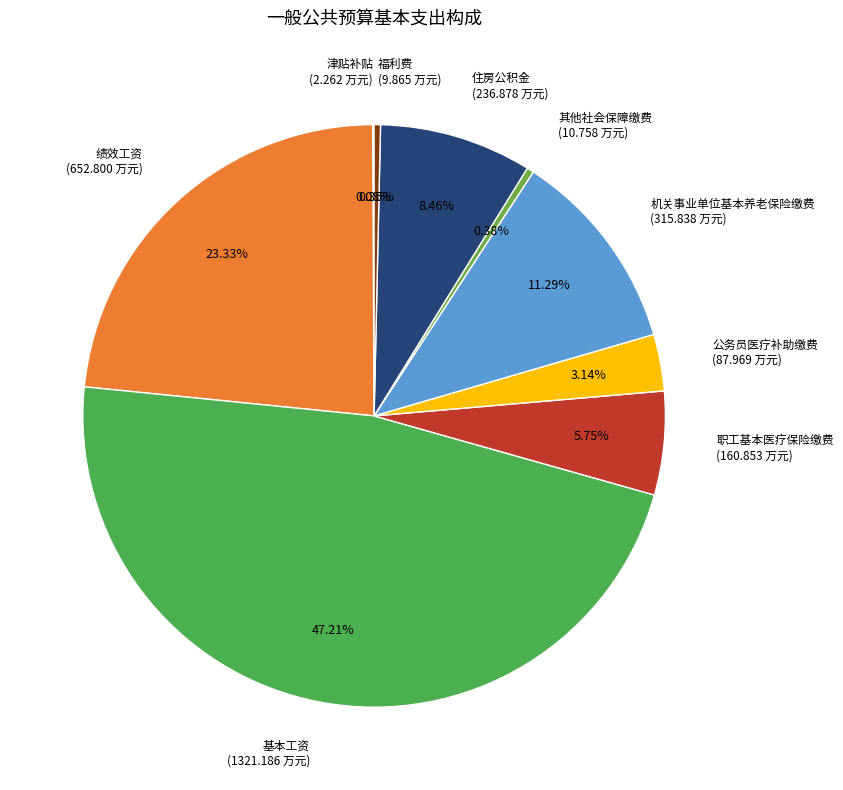

Which has a higher value, 公务员医疗补助缴费 or 福利费?

公务员医疗补助缴费